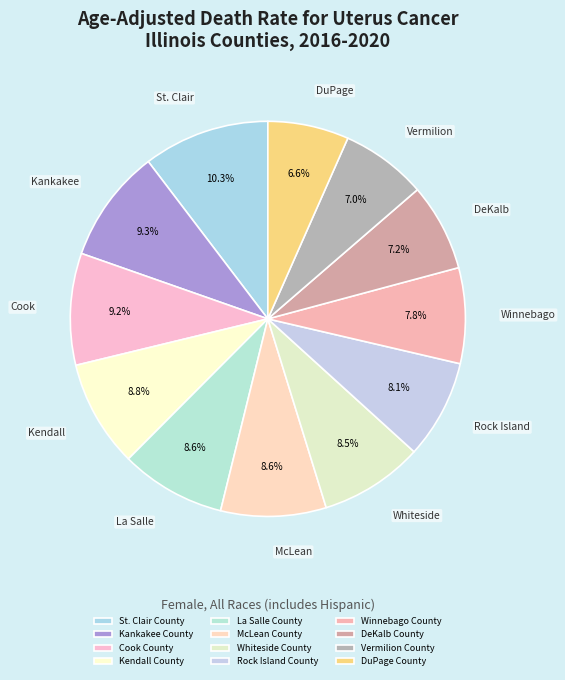

Approximately how many times larger is the value at Vermilion County compared to Winnebago County?

0.9